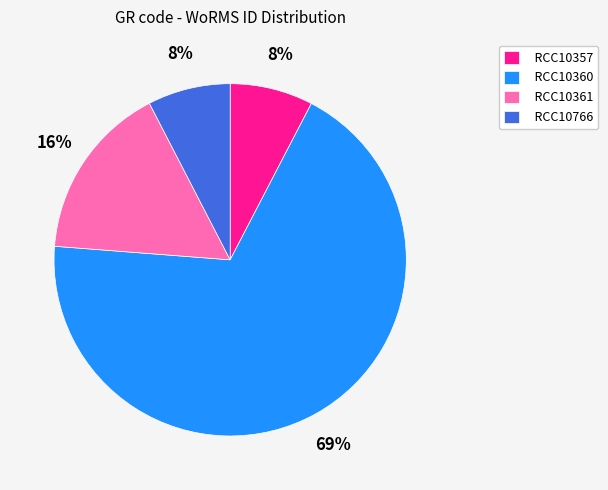

Which slice represents more than half of the pie?

RCC10360